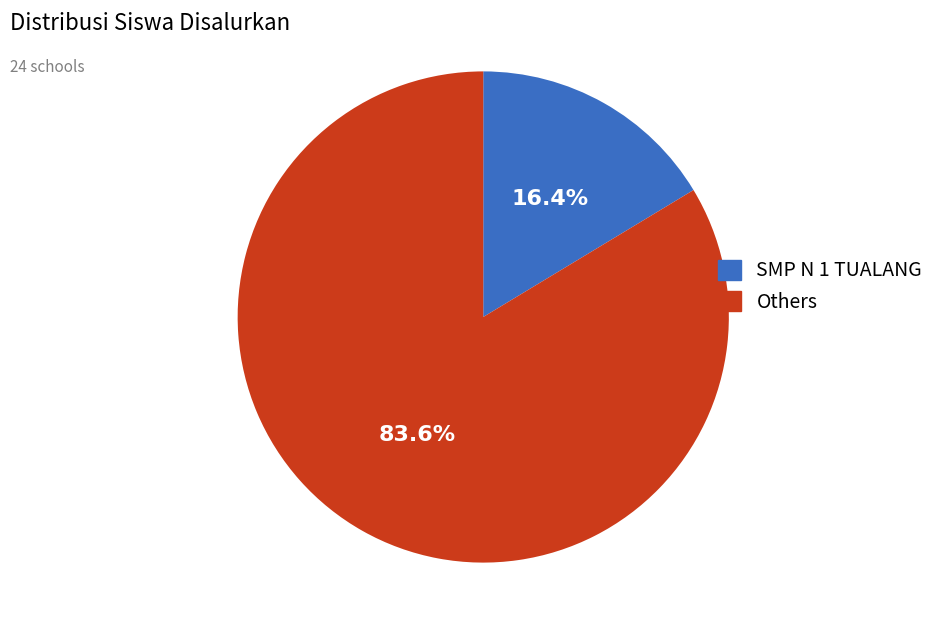

What is the ratio of the value at Others to the value at SMP N 1 TUALANG?

5.1